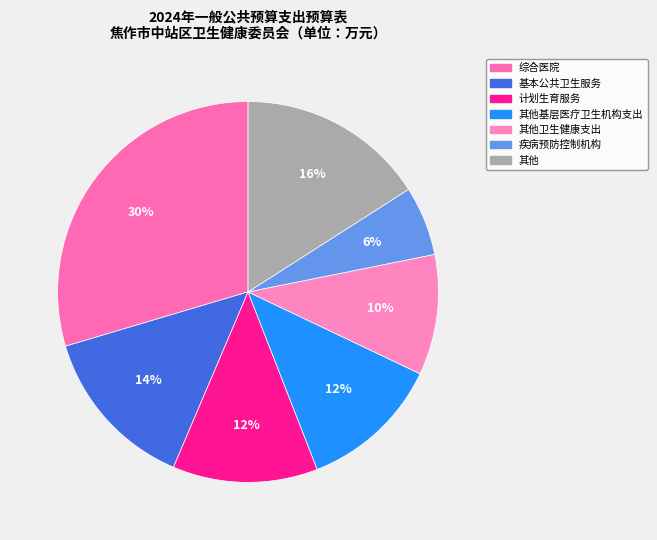

Count the number of slices in the pie.

7